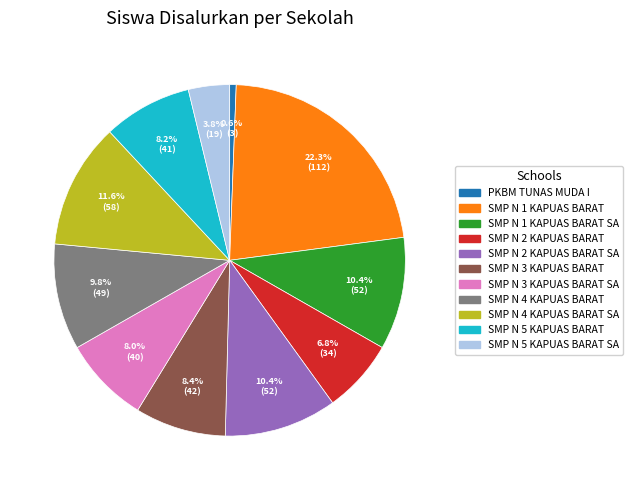

Is there a majority slice in this chart?

No